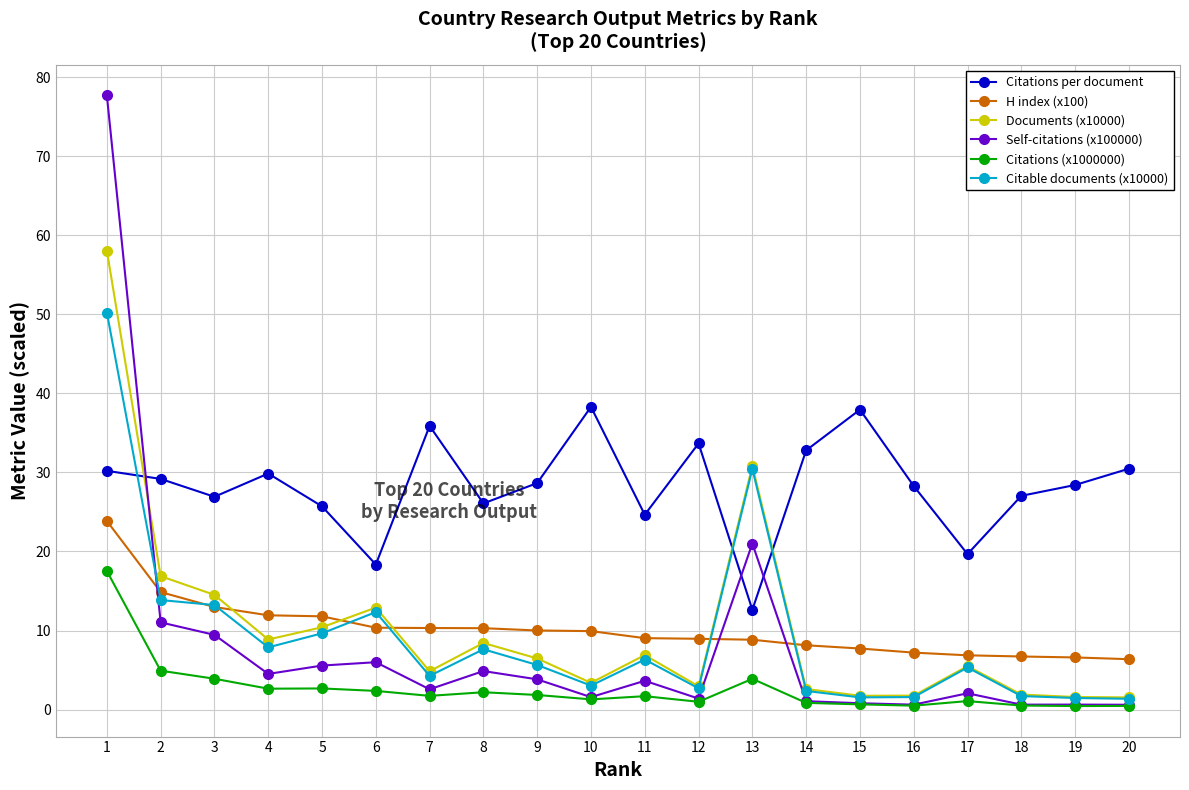

Between 9 and 12, which series saw the biggest shift?

Citations per document